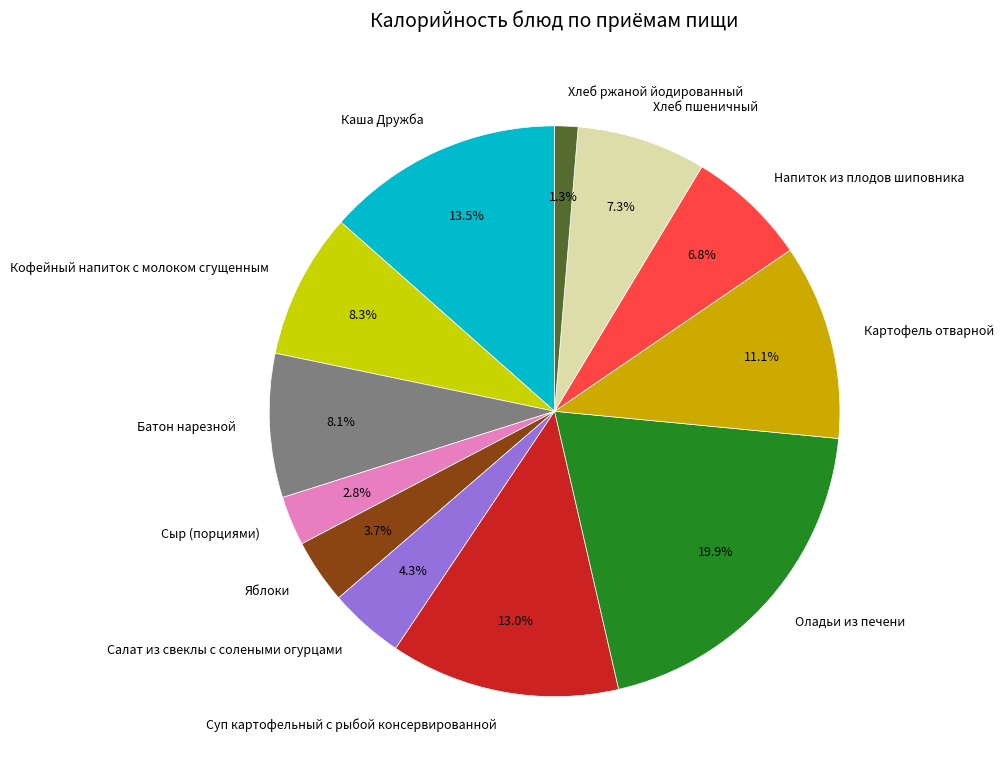

Is the sum of Напиток из плодов шиповника and Картофель отварной greater than half?

No